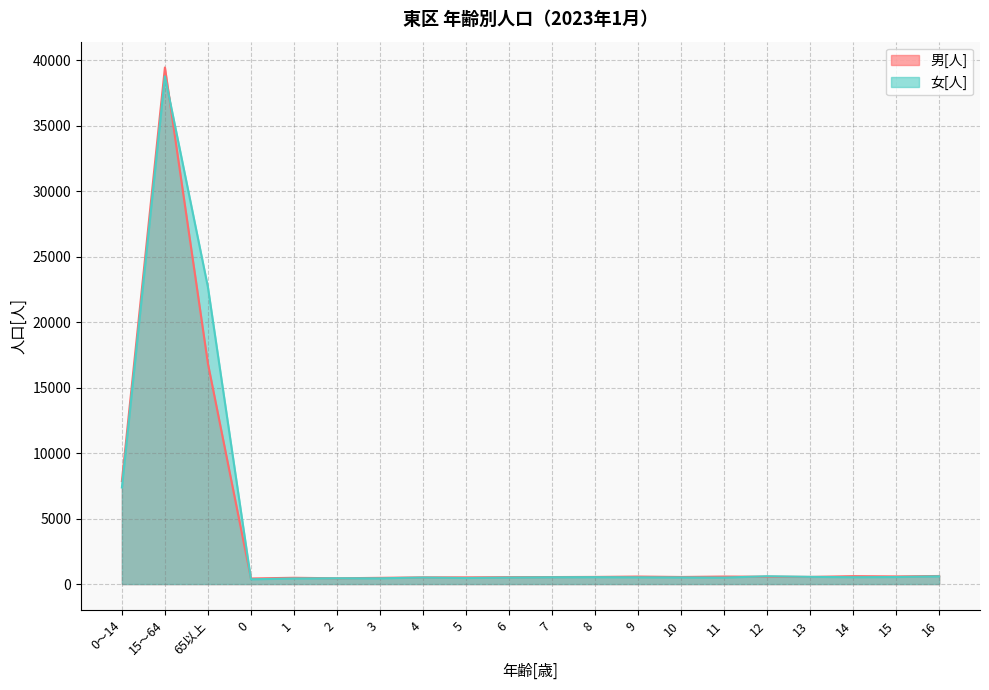

At which label is 男[人] closest to 19927?

65以上